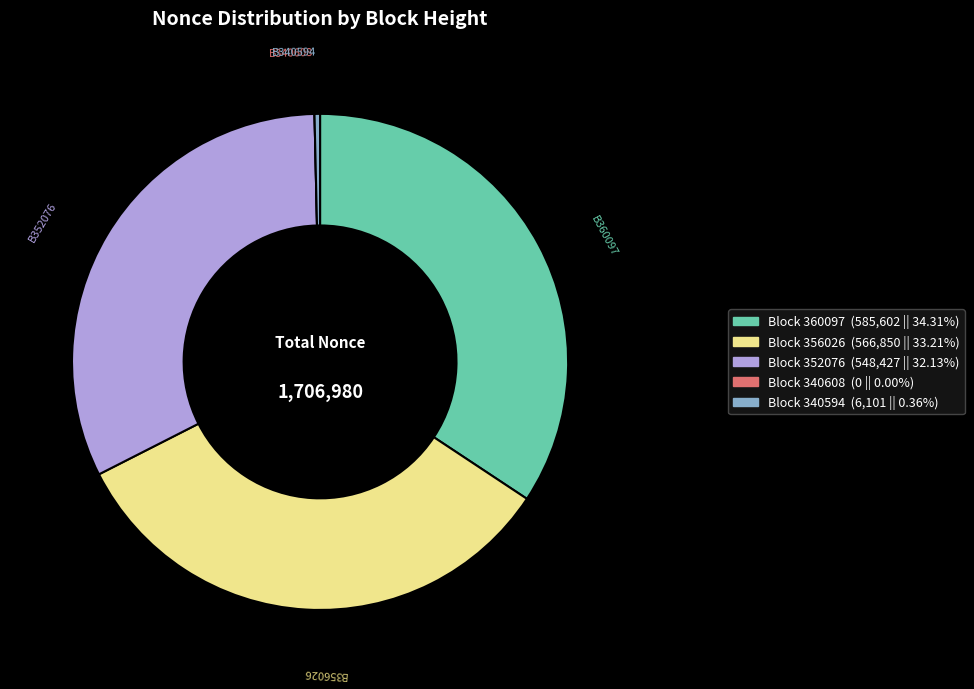

Is there any slice that represents more than half of the pie?

No